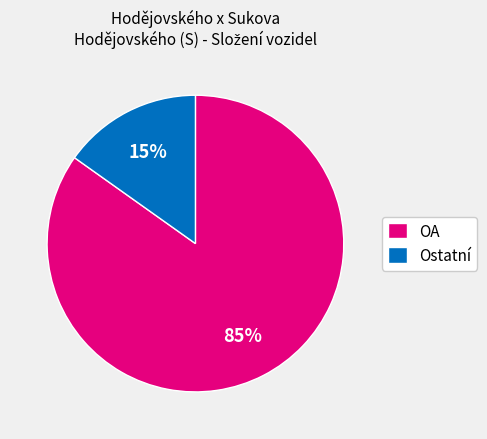

The OA slice represents 74% of the pie. True or false?

False